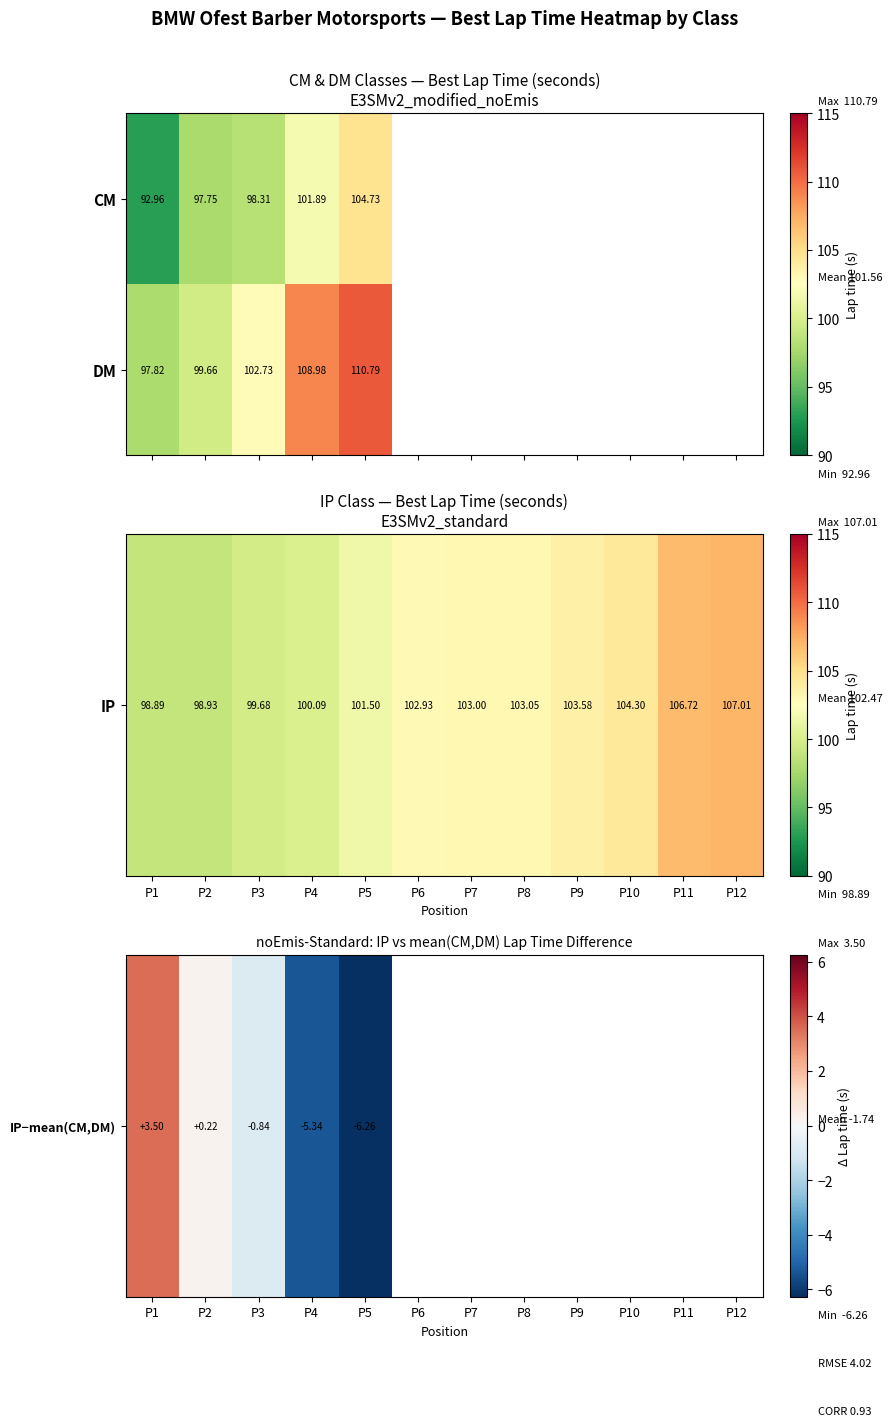

What is the total value across all series at P5?

104.5